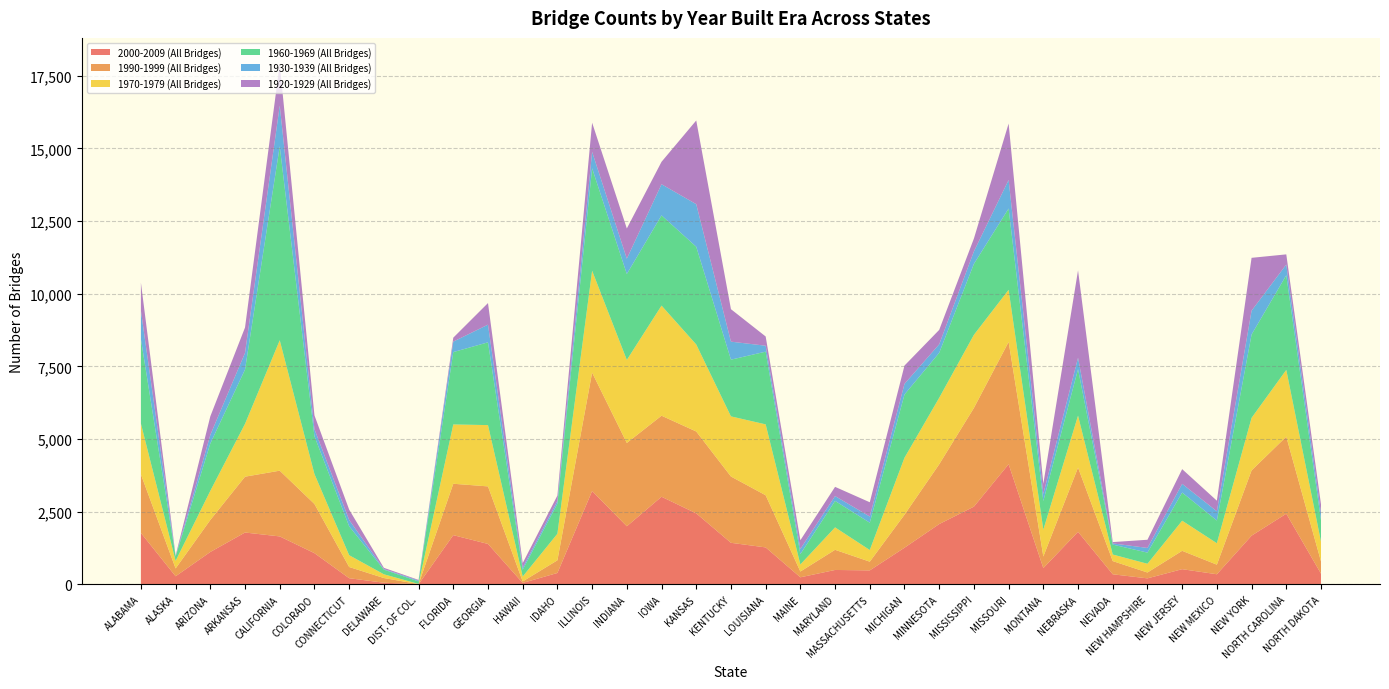

Reading right to left, what are all the values shown in this chart?

2000-2009 (All Bridges): 367	2430	1674	346	521	205	345	1806	559	4133	2673	2073	1259	479	494	241	1270	1428	2441	3013	1997	3210	390	48	1389	1692	3	55	210	1072	1648	1782	1113	277	1768
1990-1999 (All Bridges): 421	2650	2245	330	631	201	454	2211	397	4207	3395	2057	1136	300	693	199	1794	2281	2817	2788	2866	4074	436	51	1980	1768	3	161	386	1692	2262	1921	1101	269	2015
1970-1979 (All Bridges): 679	2298	1808	738	1037	301	226	1787	924	1792	2516	2287	1960	401	772	243	2439	2069	2994	3788	2857	3505	914	169	2109	2040	7	129	406	1031	4487	1819	1003	260	1747
1960-1969 (All Bridges): 734	3256	2868	781	969	384	342	1599	986	2798	2441	1547	2176	940	910	357	2502	1951	3363	3105	2956	3525	1035	233	2848	2490	87	160	995	1301	6675	1867	1628	152	2908
1930-1939 (All Bridges): 243	368	820	317	299	160	41	394	244	982	429	294	366	212	167	176	204	620	1464	1071	529	565	97	73	608	360	30	20	217	242	1399	573	296	16	978
1920-1929 (All Bridges): 310	350	1818	365	506	282	45	3005	349	1940	443	496	629	491	317	300	318	1117	2880	772	1038	1003	183	155	743	136	21	42	357	475	1434	874	638	16	964